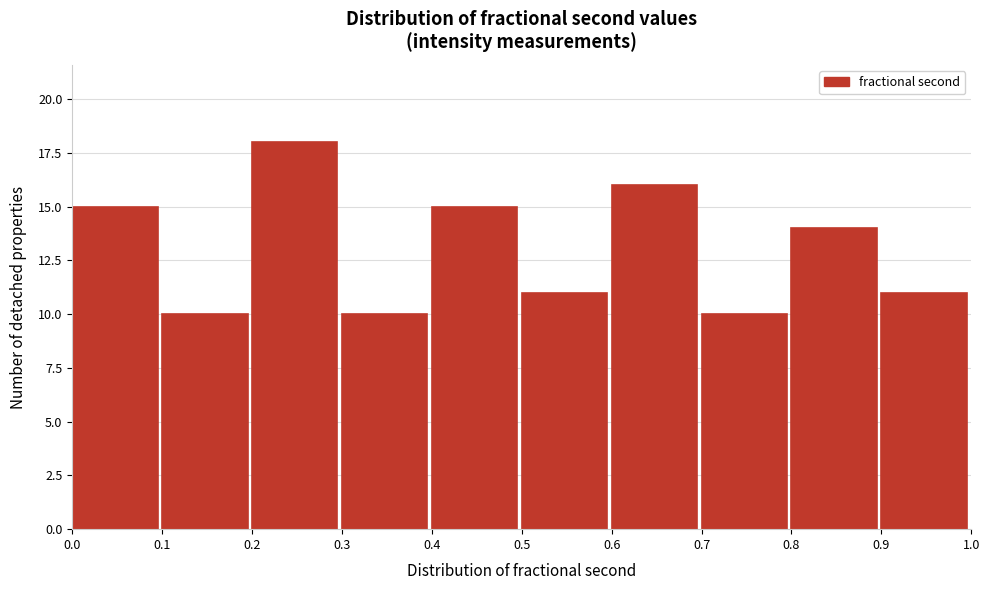

What is the height of the bar covering 0.6 to 0.7 on the x-axis? The values are not printed on the chart, so give them approximately, as read against the axis.

16